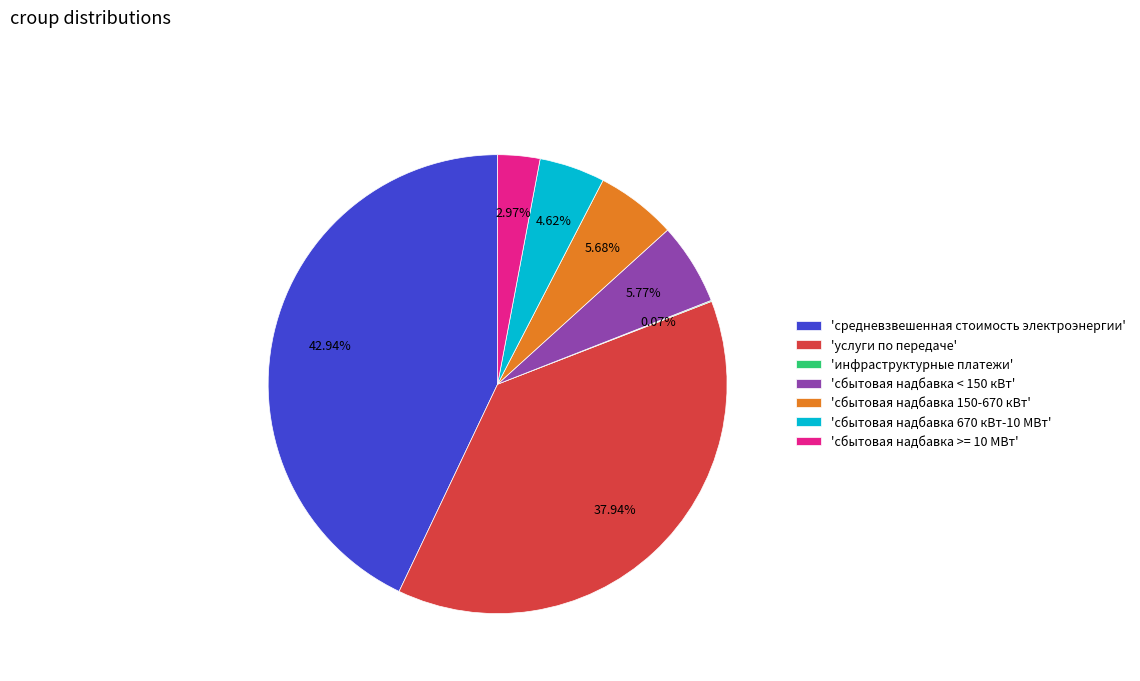

Do 'сбытовая надбавка 150-670 кВт' and 'сбытовая надбавка < 150 кВт' together represent more than half of the pie?

No